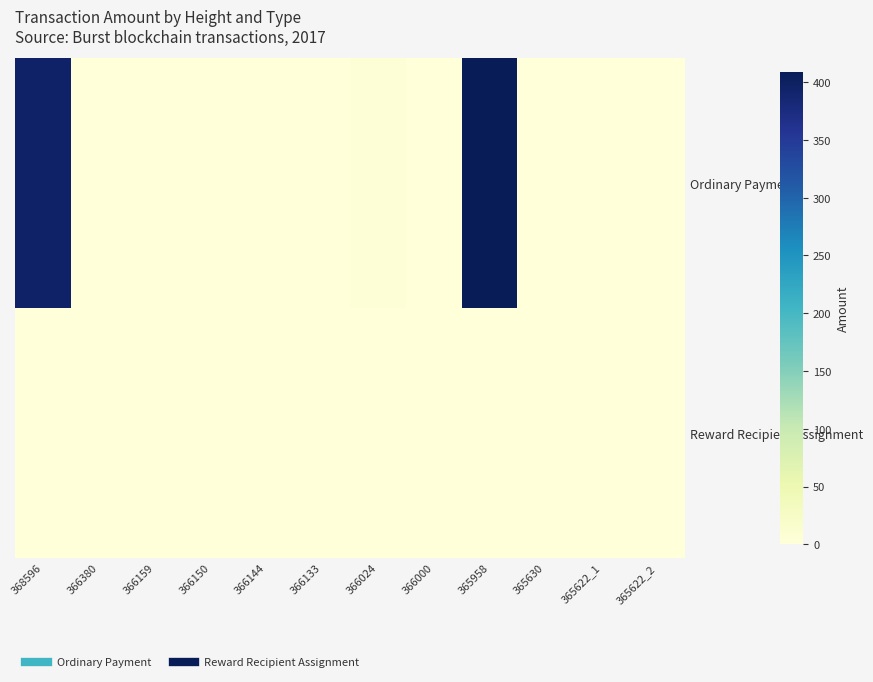

At 365630, list the series in order from smallest to largest.

Reward Recipient Assignment, Ordinary Payment